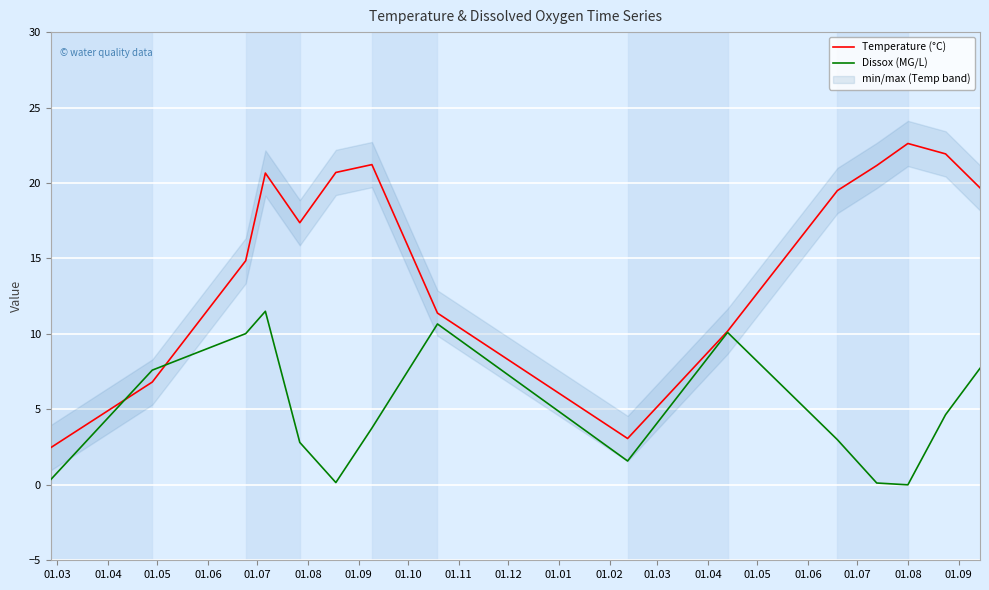

What is the highest value of the Temperature (°C) series?

22.6